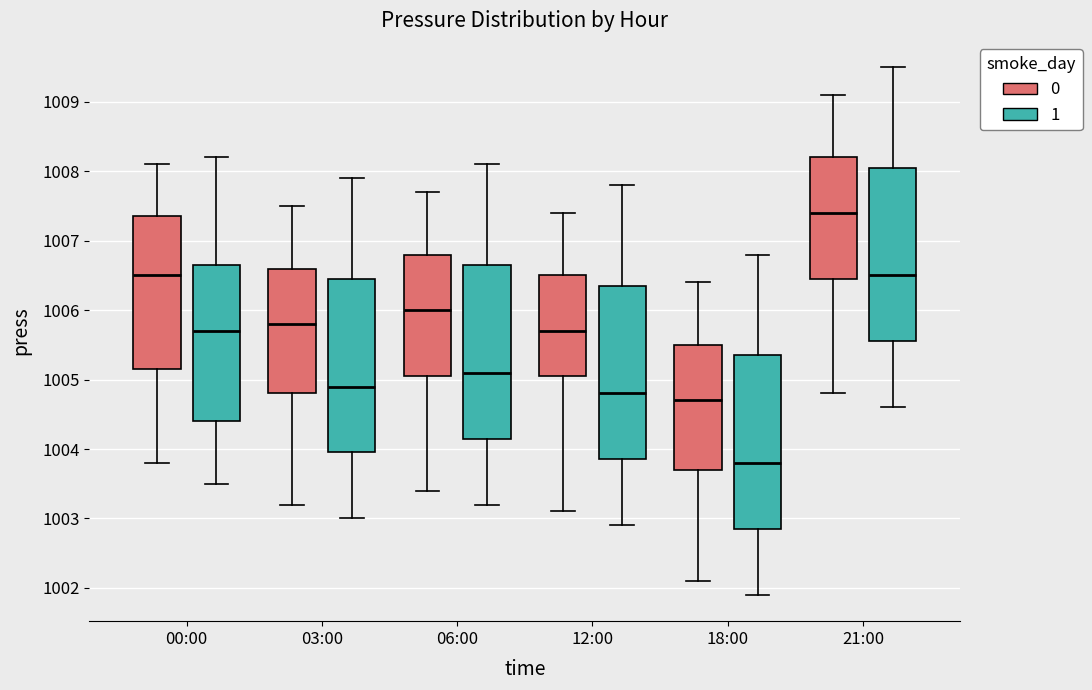

Reading left to right, read every box against the y-axis: the position of its median line, the range the box covers, and the ends of its whiskers. The values are not printed on the chart, so give them approximately, as read against the axis.

00:00 (0): median 1006.5, box 1005.2 to 1007.4, whiskers 1003.8 to 1008.1
00:00 (1): median 1005.7, box 1004.4 to 1006.7, whiskers 1003.5 to 1008.2
03:00 (0): median 1005.8, box 1004.8 to 1006.6, whiskers 1003.2 to 1007.5
03:00 (1): median 1004.9, box 1004.0 to 1006.5, whiskers 1003.0 to 1007.9
06:00 (0): median 1006.0, box 1005.1 to 1006.8, whiskers 1003.4 to 1007.7
06:00 (1): median 1005.1, box 1004.2 to 1006.7, whiskers 1003.2 to 1008.1
12:00 (0): median 1005.7, box 1005.1 to 1006.5, whiskers 1003.1 to 1007.4
12:00 (1): median 1004.8, box 1003.9 to 1006.4, whiskers 1002.9 to 1007.8
18:00 (0): median 1004.7, box 1003.7 to 1005.5, whiskers 1002.1 to 1006.4
18:00 (1): median 1003.8, box 1002.9 to 1005.4, whiskers 1001.9 to 1006.8
21:00 (0): median 1007.4, box 1006.5 to 1008.2, whiskers 1004.8 to 1009.1
21:00 (1): median 1006.5, box 1005.6 to 1008.1, whiskers 1004.6 to 1009.5